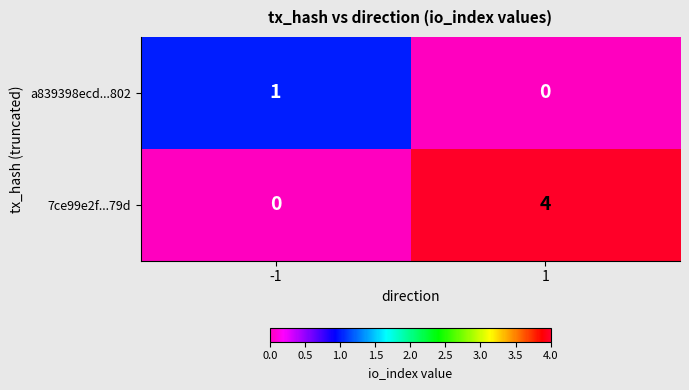

What is the difference between the highest and lowest values at 1?

4